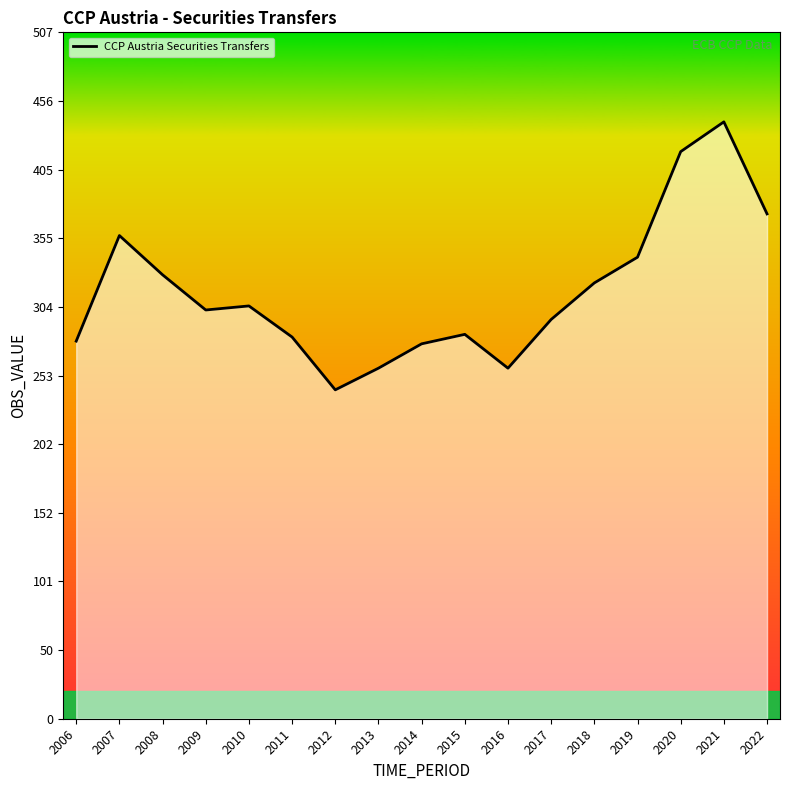

Is it true that the value at 2018 is 576?

False